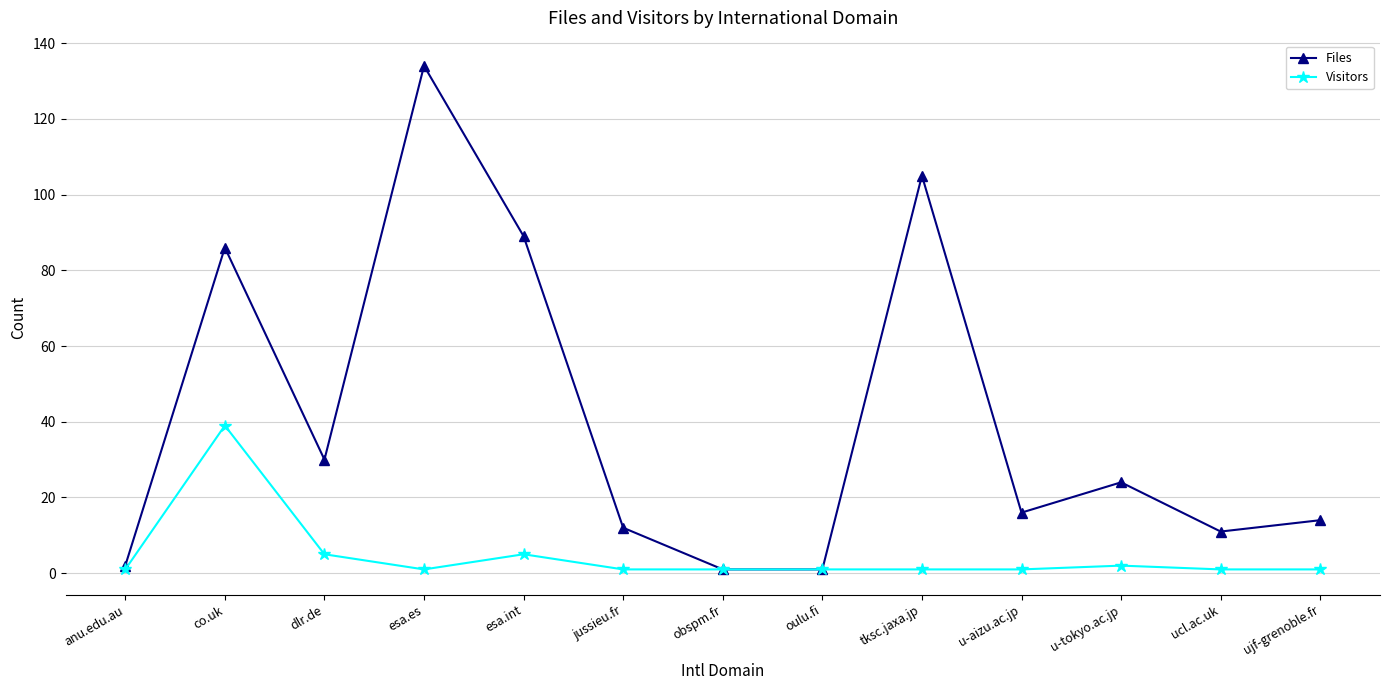

Is it true that Files equals 24 at u-tokyo.ac.jp?

True